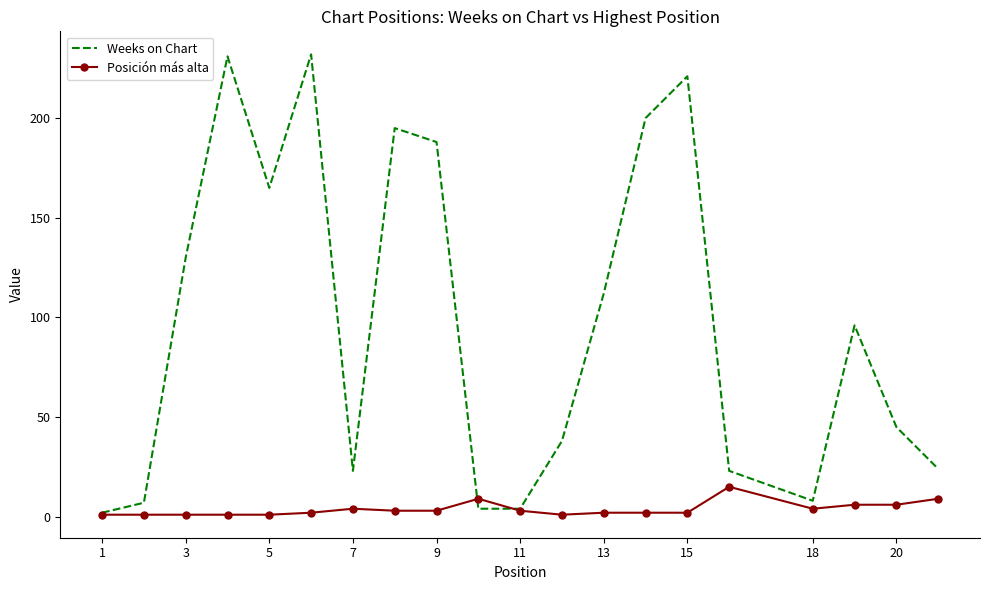

What is the greatest value displayed?

232